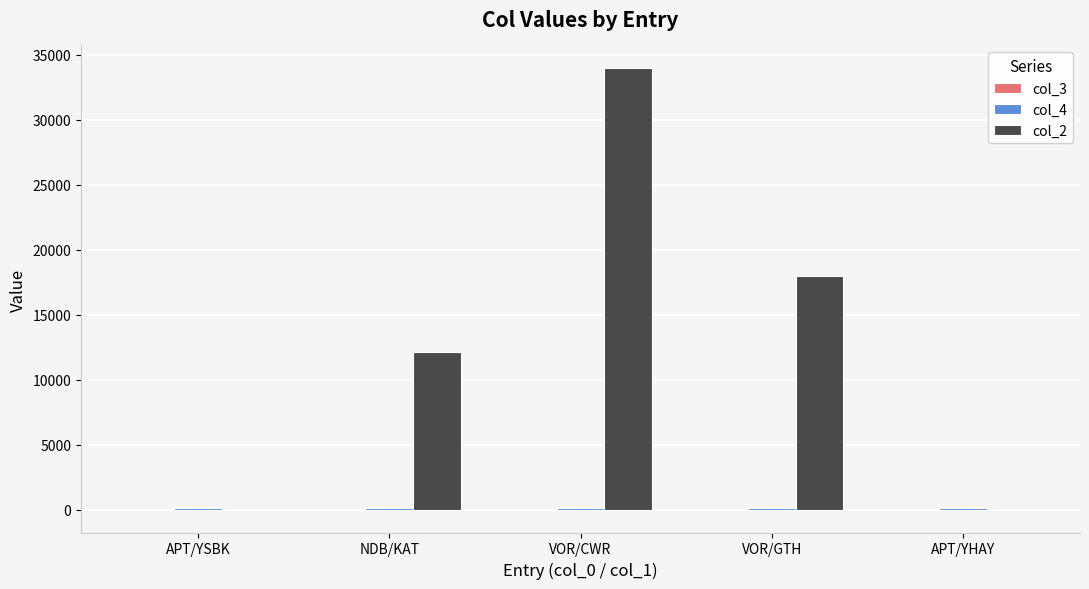

What is the maximum value for col_2?

34000.0